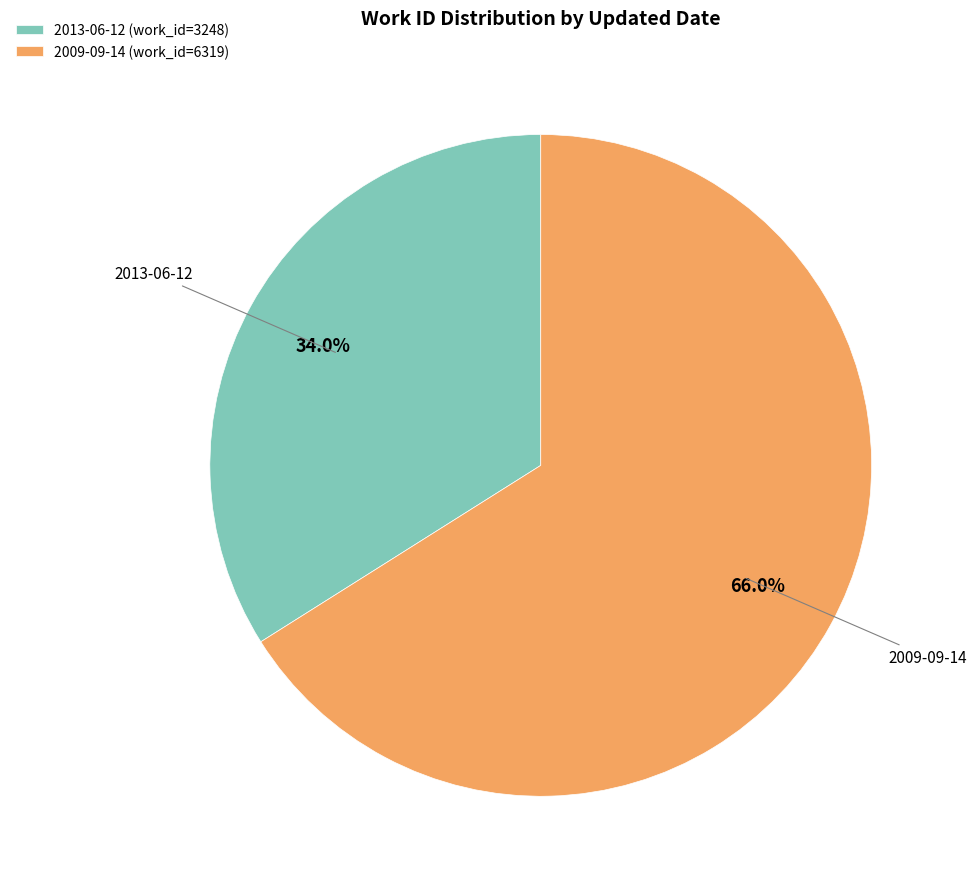

What is the smallest slice in the pie chart?

2013-06-12